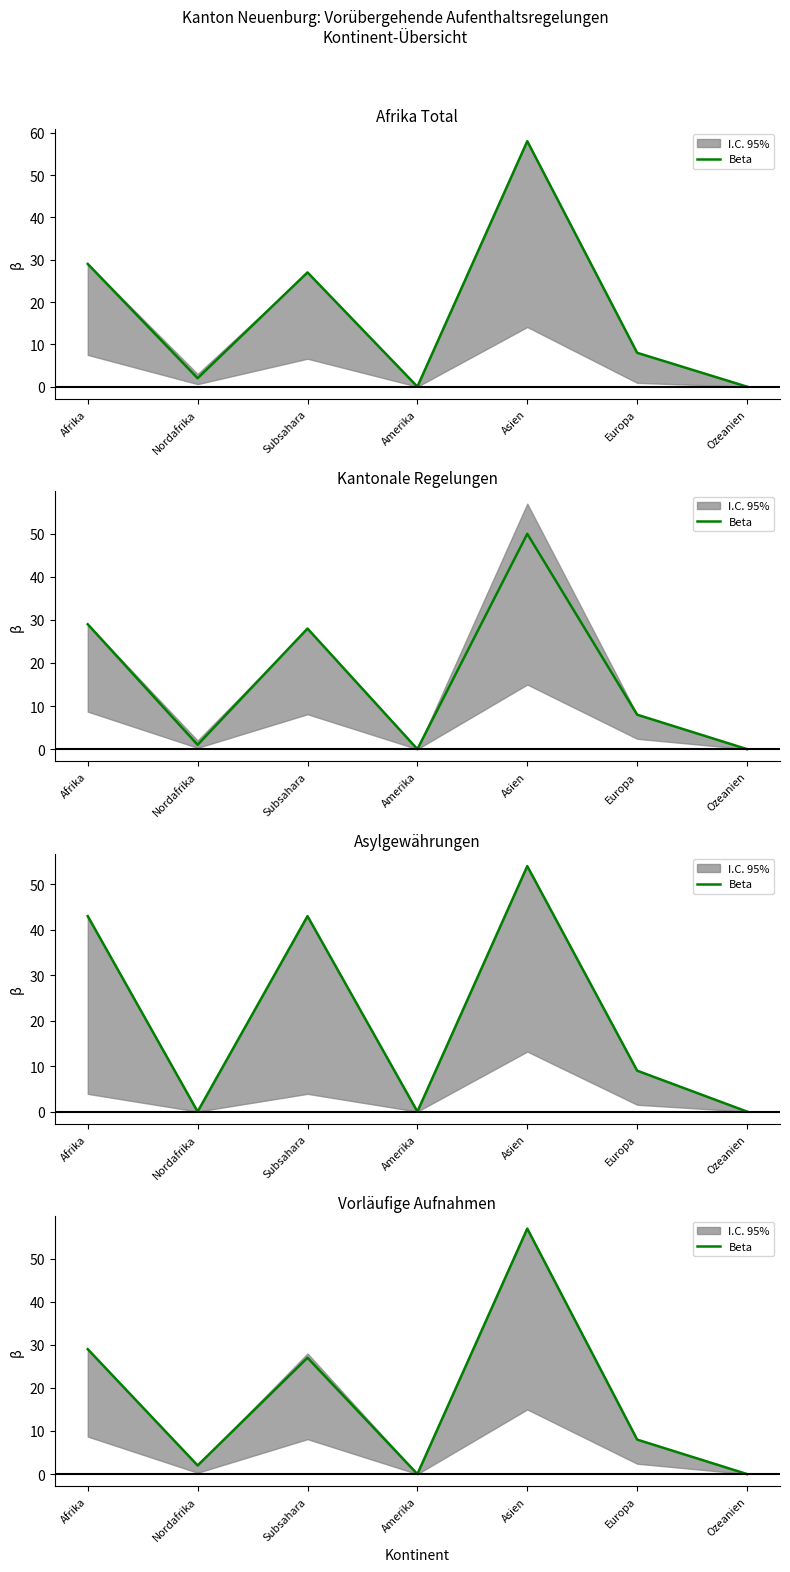

Is it true that the value at Amerika is 29?

False